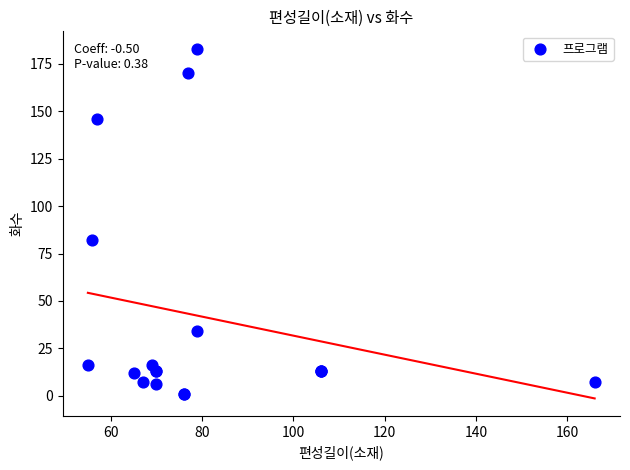

What Y value in the scatter plot is closest to 92?

82